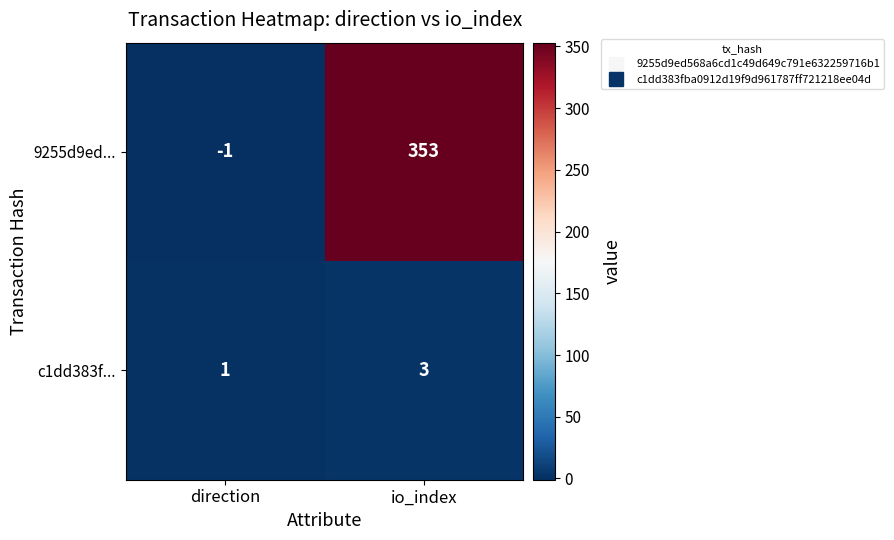

At which label is 9255d9ed... closest to 176?

direction